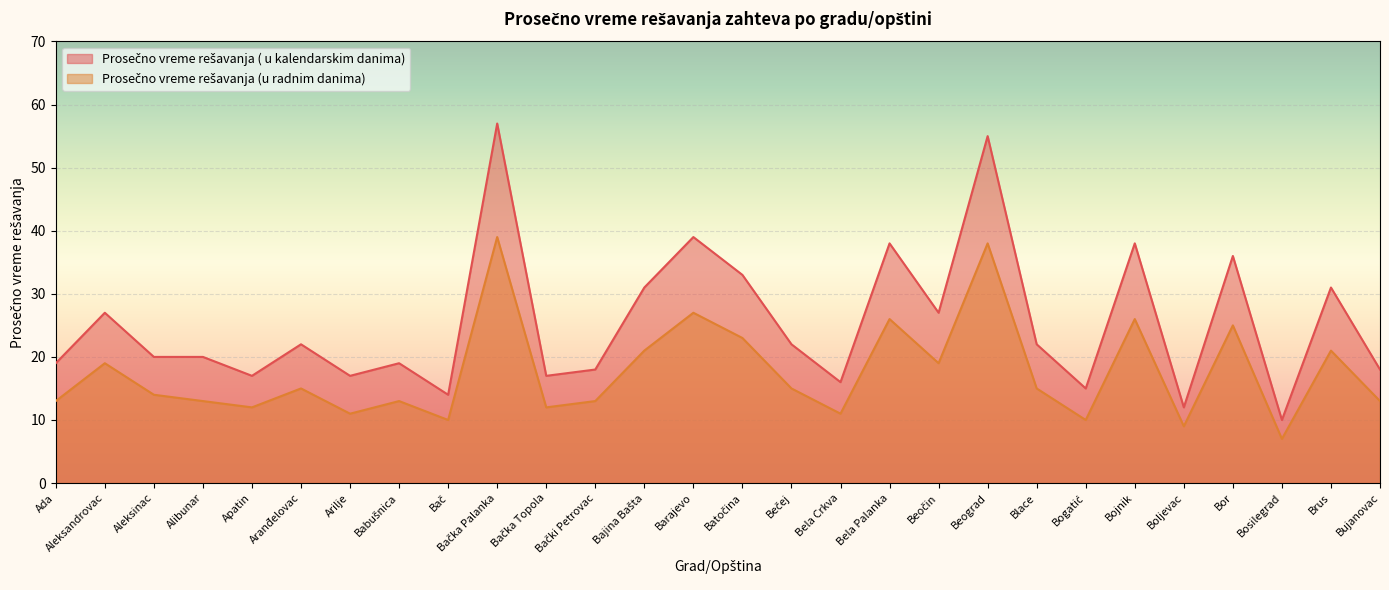

What value does the Prosečno vreme rešavanja ( u kalendarskim danima) series have at Bajina Bašta, to the nearest 5?

30